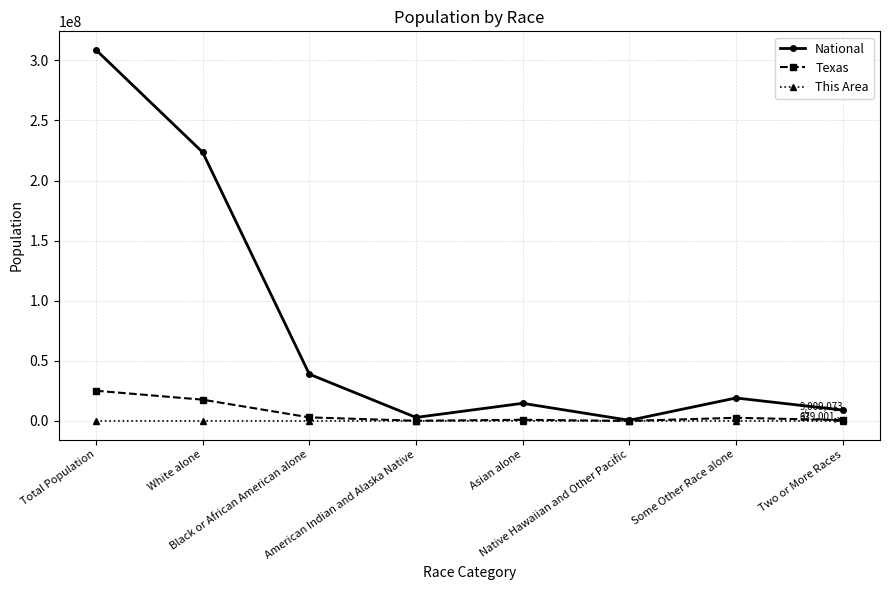

Rank the series by their maximum value, from highest to lowest.

National, Texas, This Area